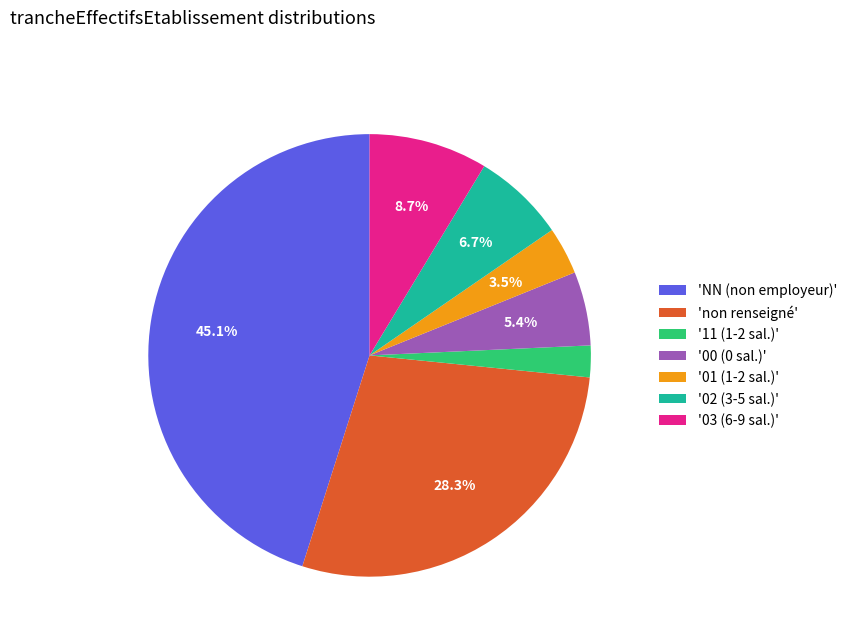

Combined, what portion of the pie is '00 (0 sal.)' and 'non renseigné'?

33.7%